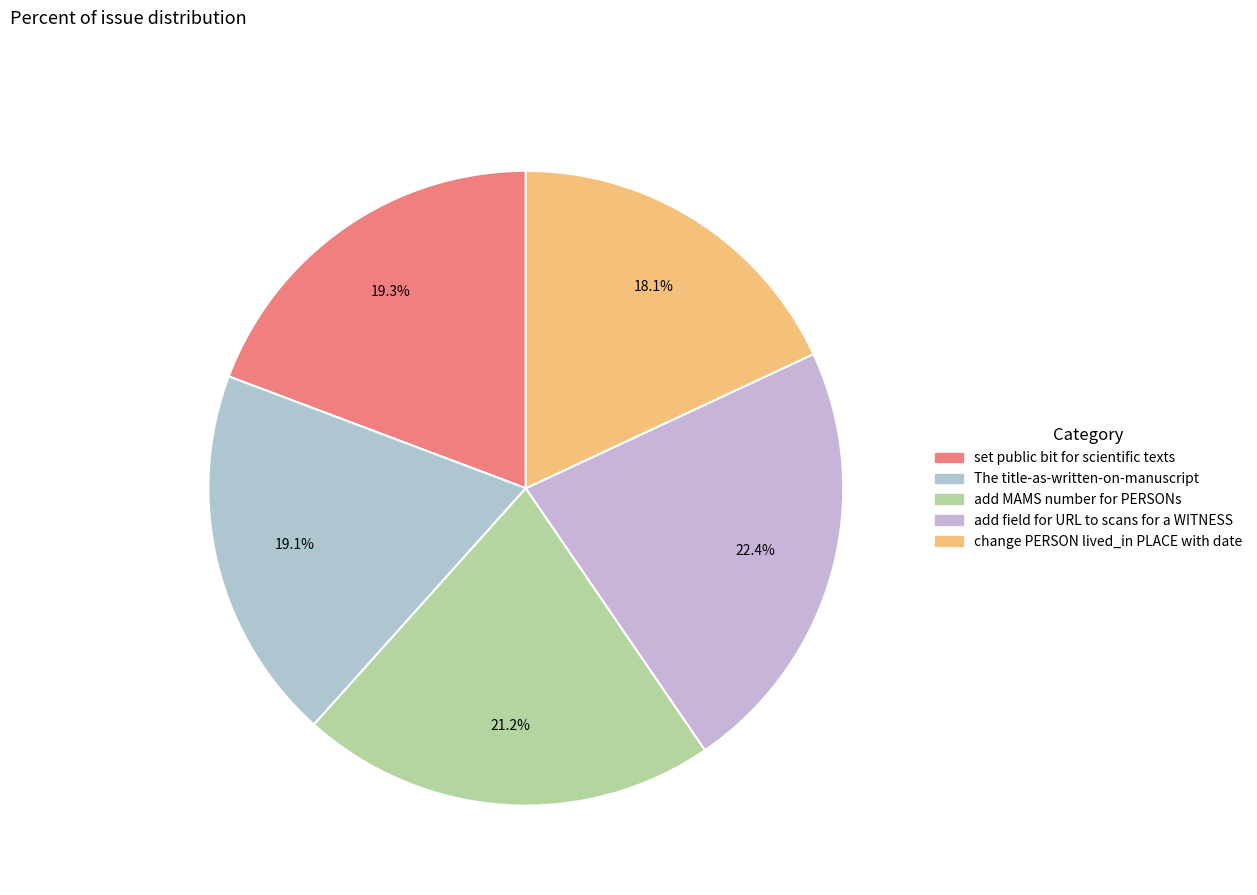

To the nearest percent, what is the combined percentage of change PERSON lived_in PLACE with date and add field for URL to scans for a WITNESS?

40%